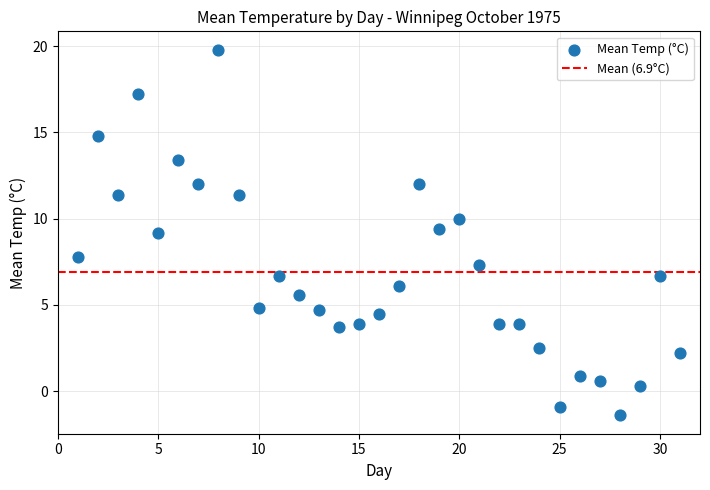

What is the range of X values (max minus min)?

30.0